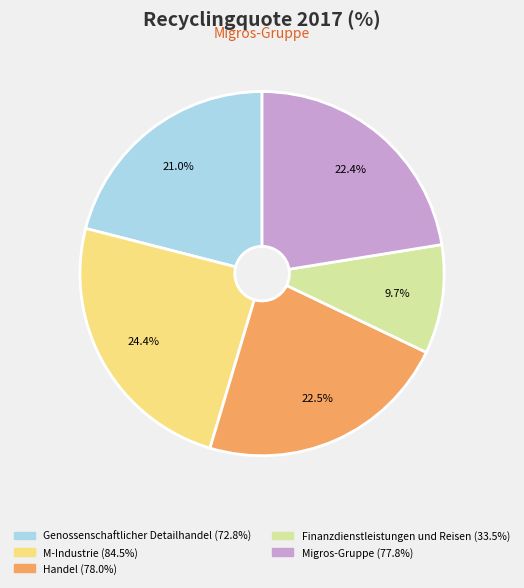

Is there any slice that represents more than half of the pie?

No